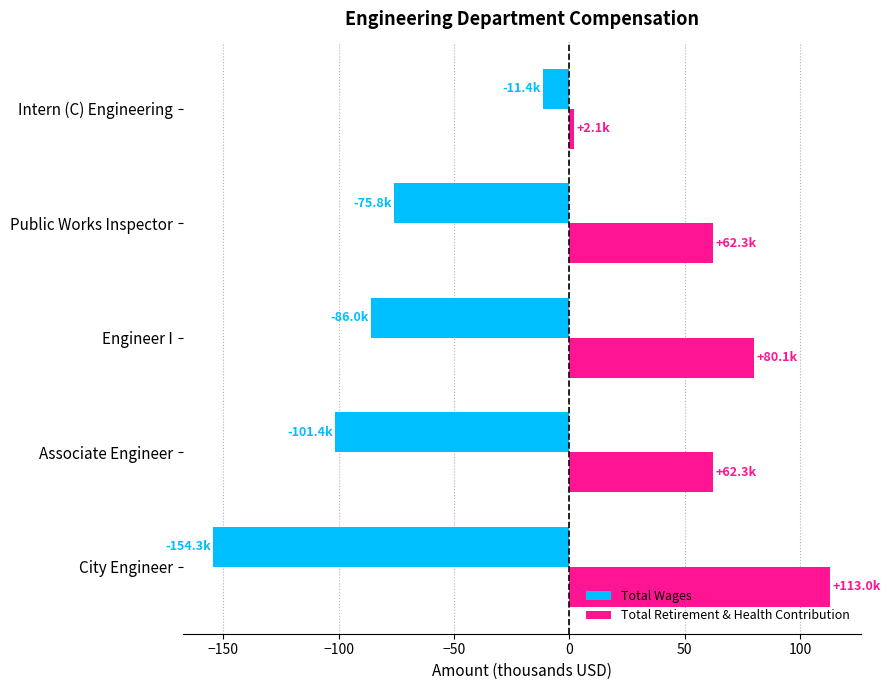

List the series in order of their peak value, lowest first.

Total Wages, Total Retirement & Health Contribution